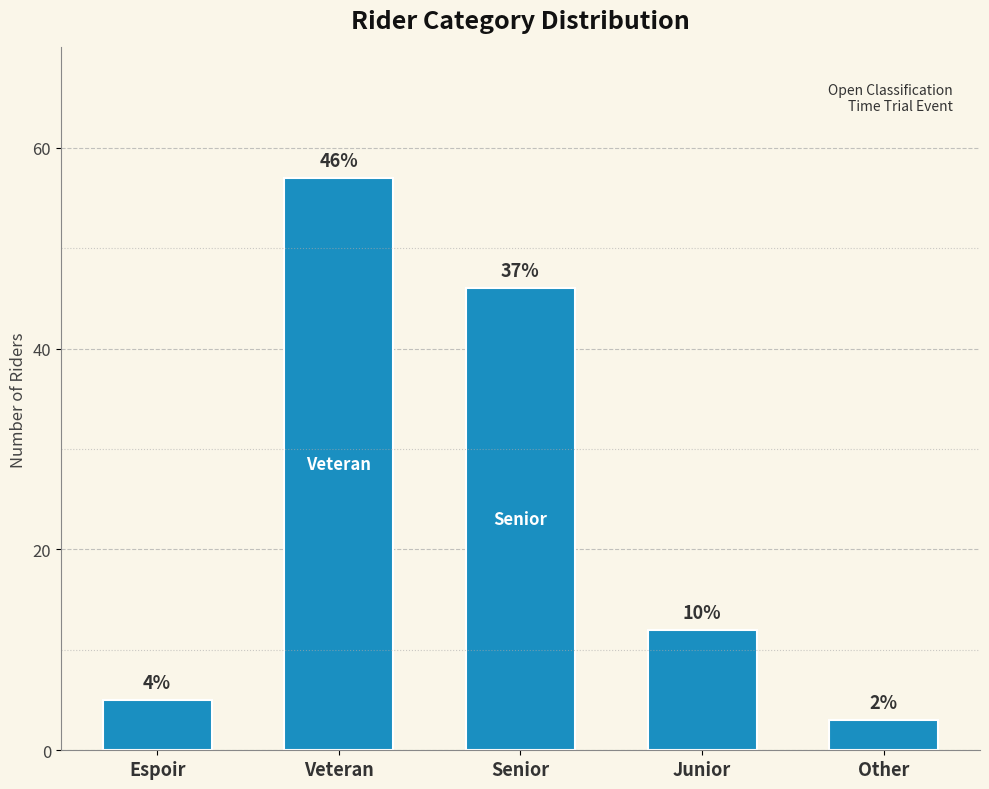

Does the chart contain any negative values?

No